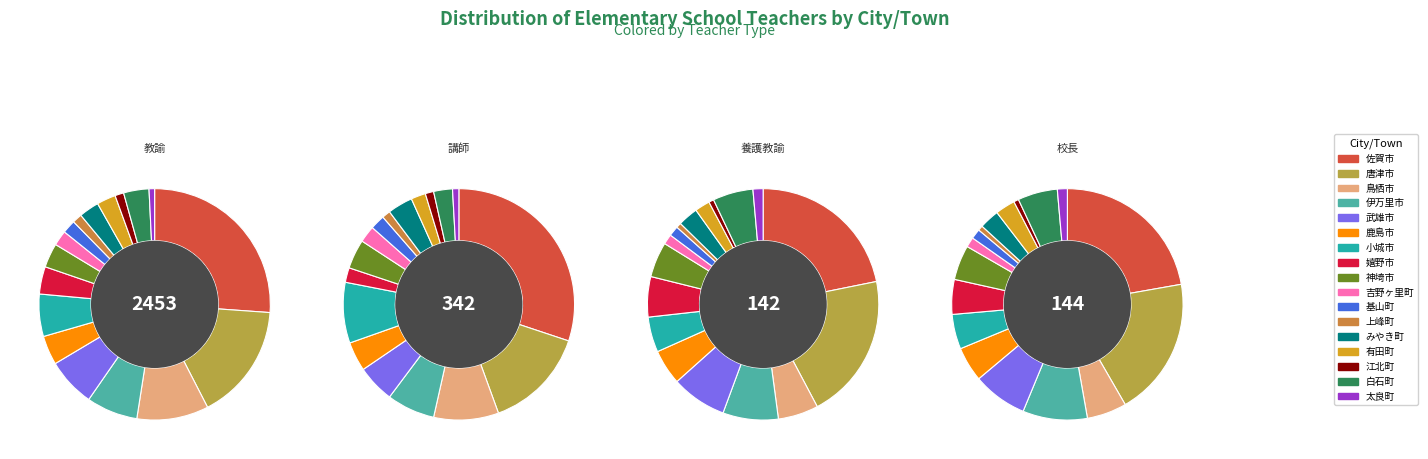

Rank the categories by 養護教諭 (Elementary) value from highest to lowest.

佐賀市, 唐津市, 伊万里市, 武雄市, 鳥栖市, 嬉野市, 白石町, 鹿島市, 小城市, 神埼市, みやき町, 有田町, 吉野ヶ里町, 基山町, 太良町, 上峰町, 江北町